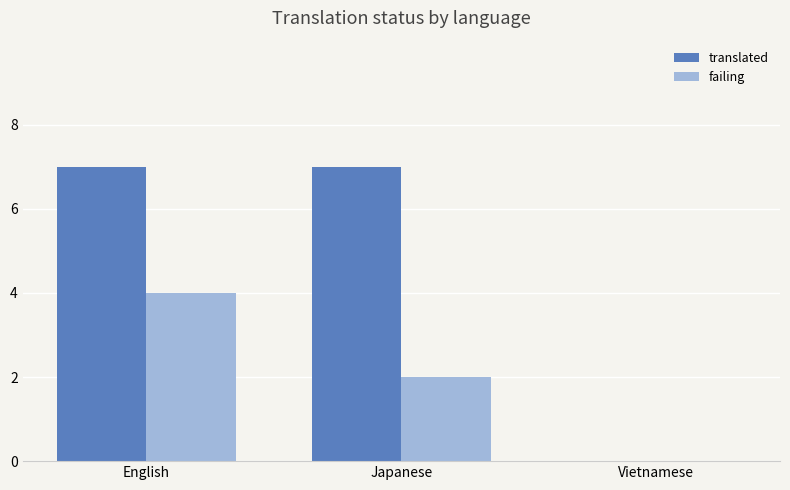

What is the maximum value for translated?

7